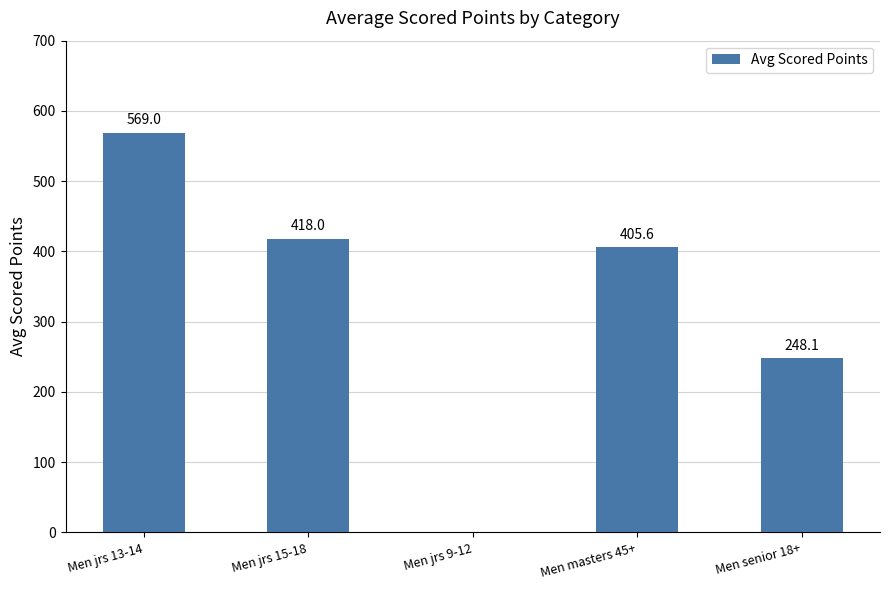

Where does the data first go above 405?

Men jrs 13-14